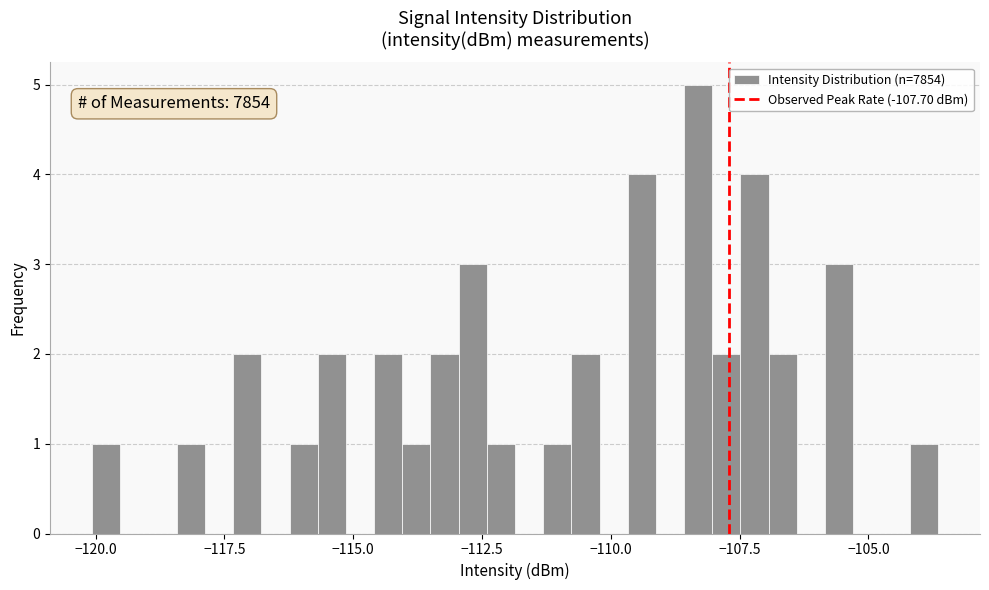

Around what value on the x-axis is the tallest bar? Give the approximate position of its centre, as read against the axis.

-108.5